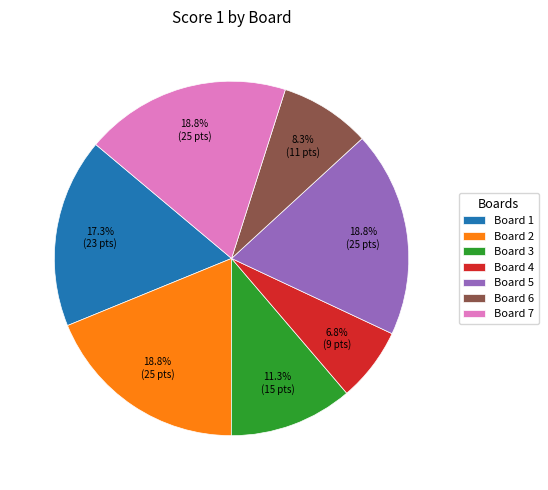

How many slices are in this pie chart?

7